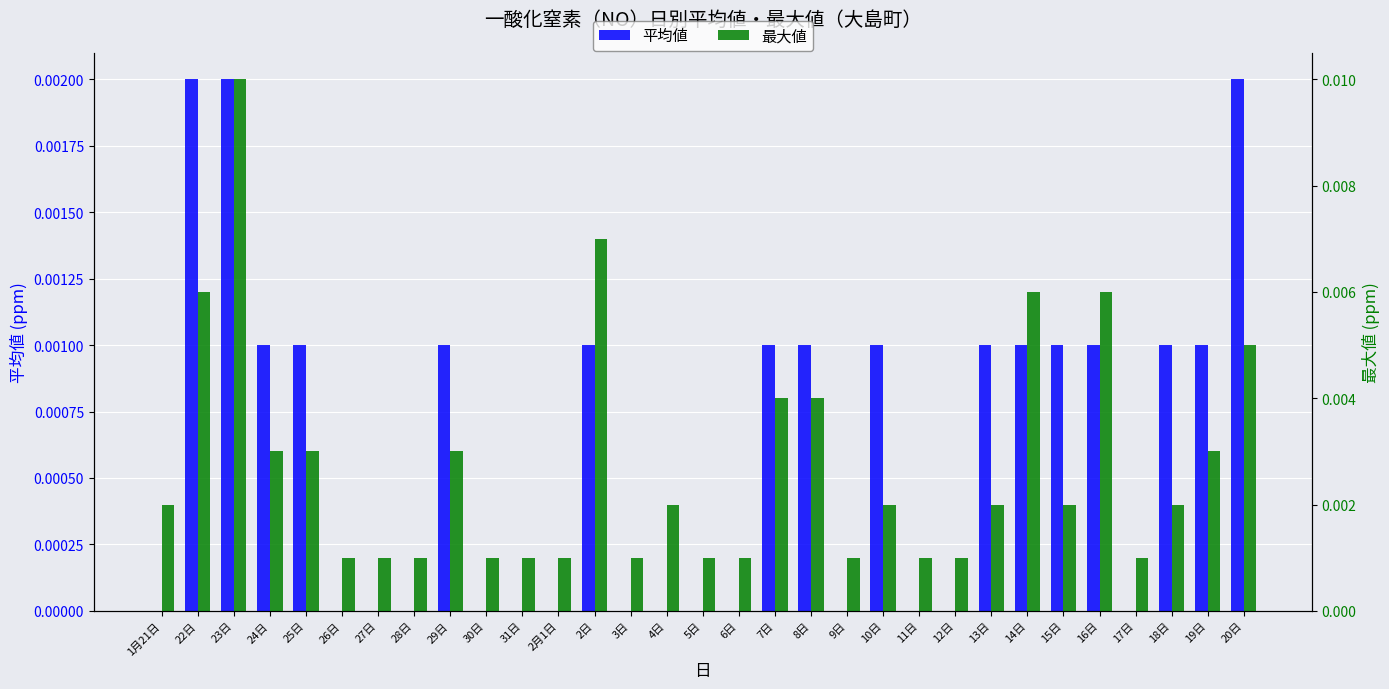

Is it true that 最大値 equals 0.0 at 7日?

False